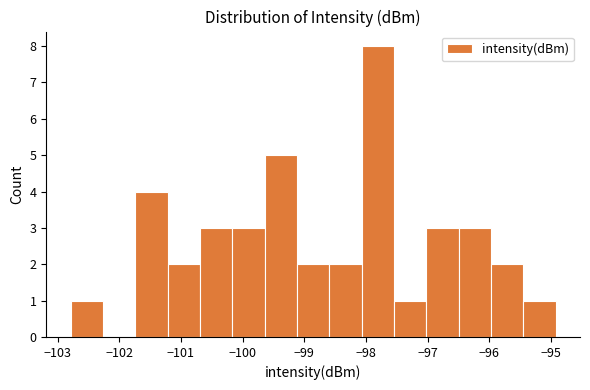

How tall is the bar that spans -100.2 to -99.6 on the x-axis? Neither the bar edges nor the heights are printed on the chart, so give them approximately, as read against the axes.

3